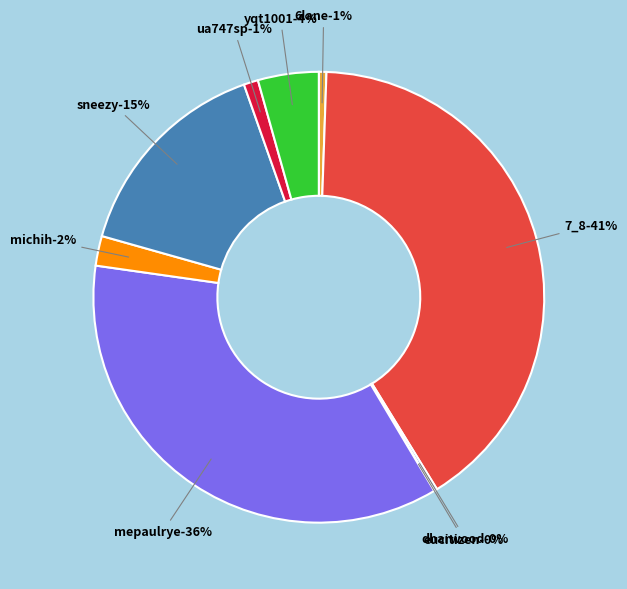

Is it true that 6lane is 1% of the pie?

True